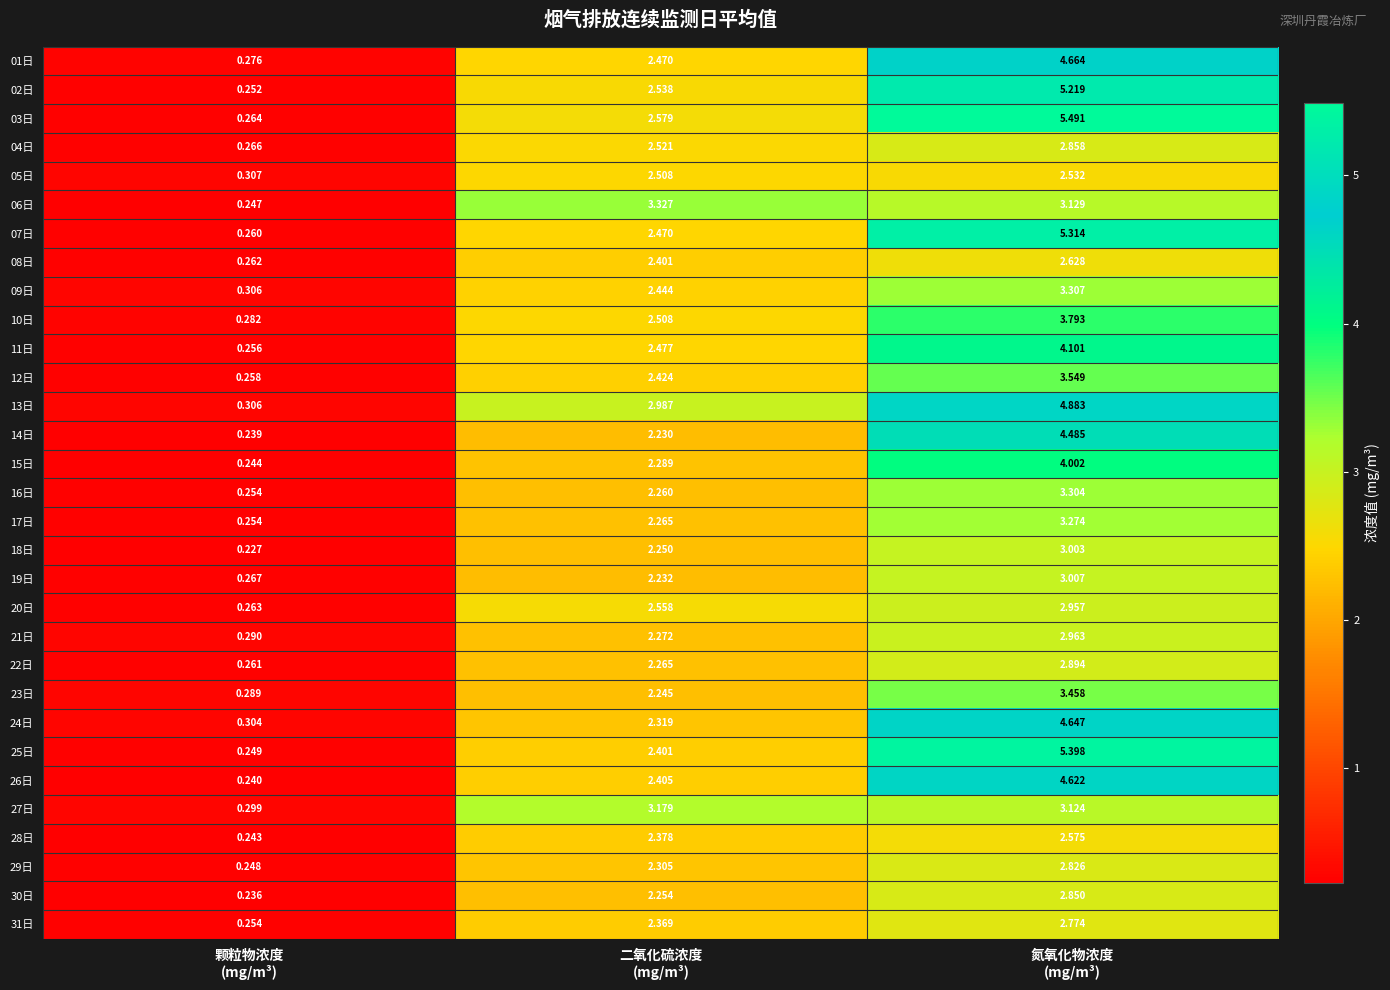

How many values in the 16日 series exceed 2?

2